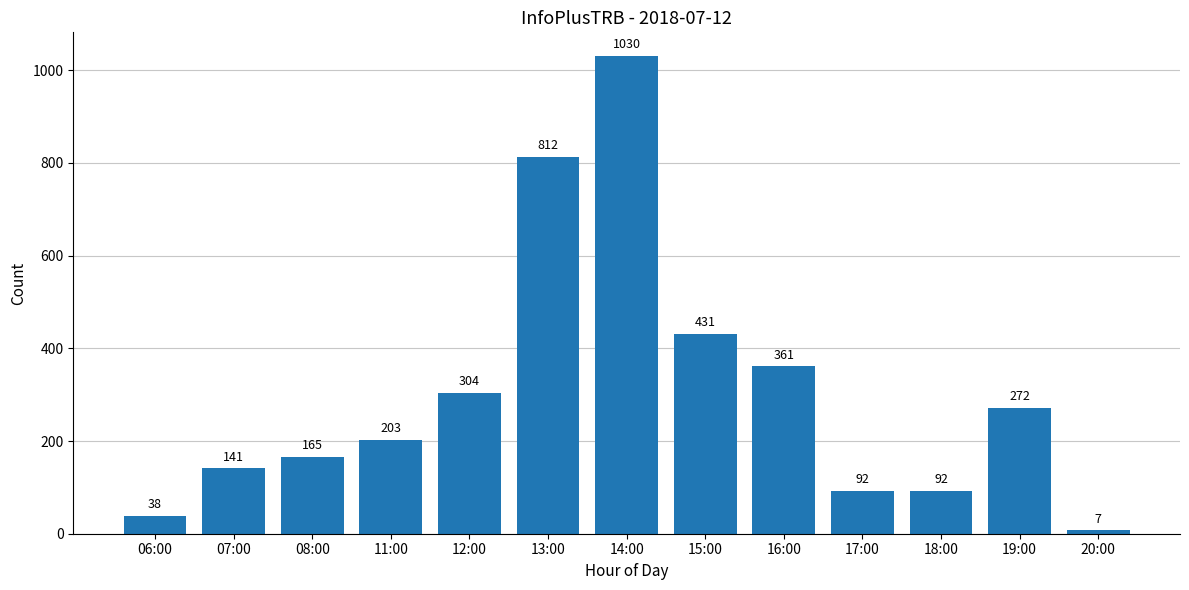

What is the sum of all values?

3948